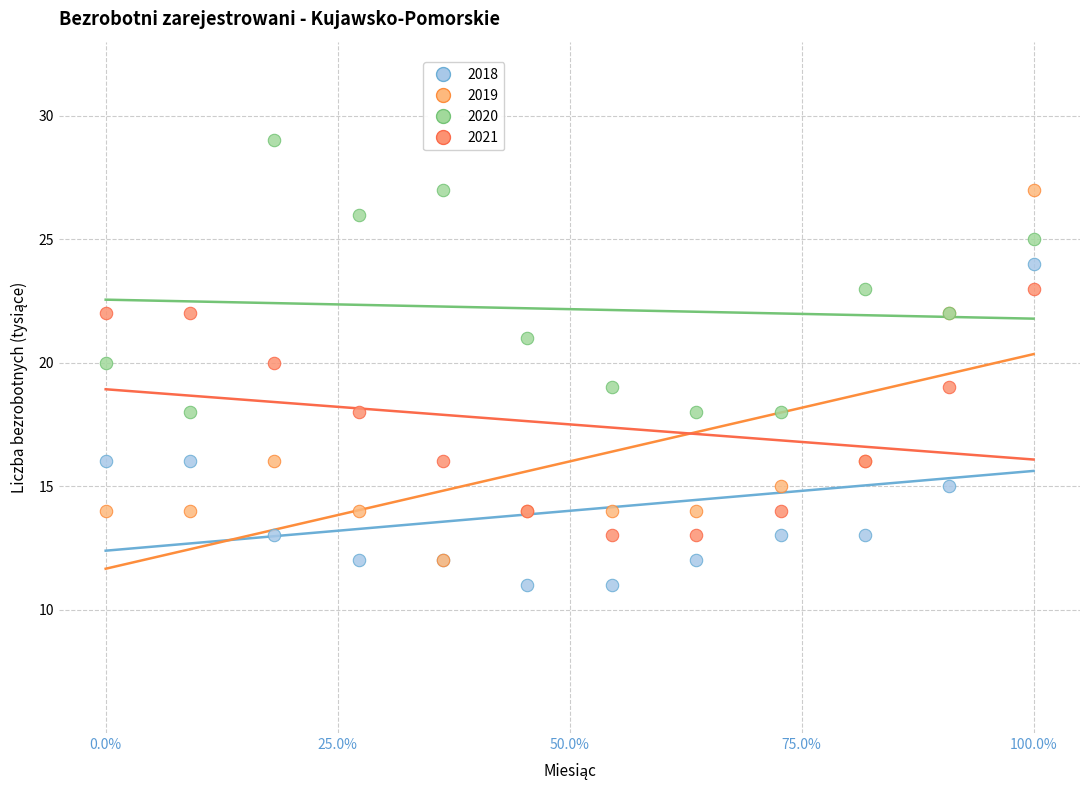

Which series reaches the minimum Y coordinate?

2018